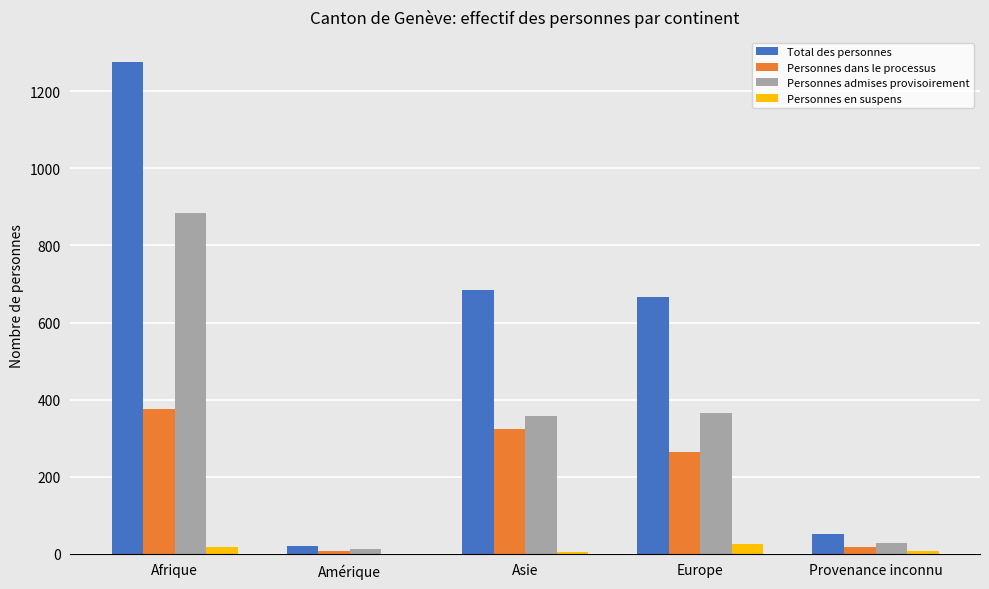

Where is Personnes dans le processus nearest to the value 191?

Europe